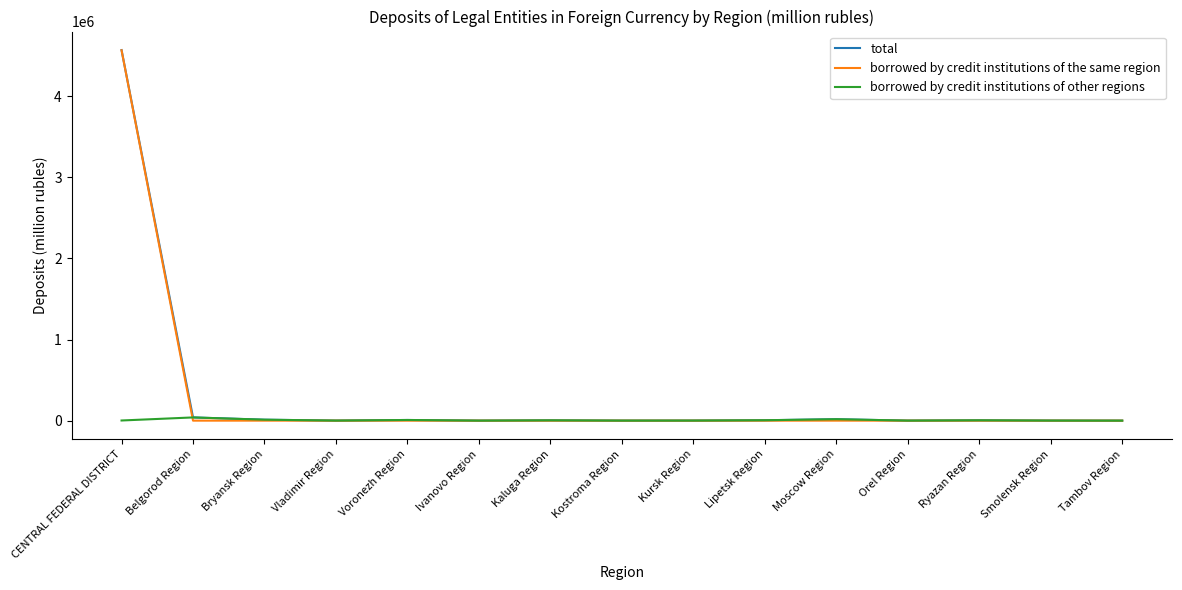

At how many categories does at least one series exceed 369855?

1